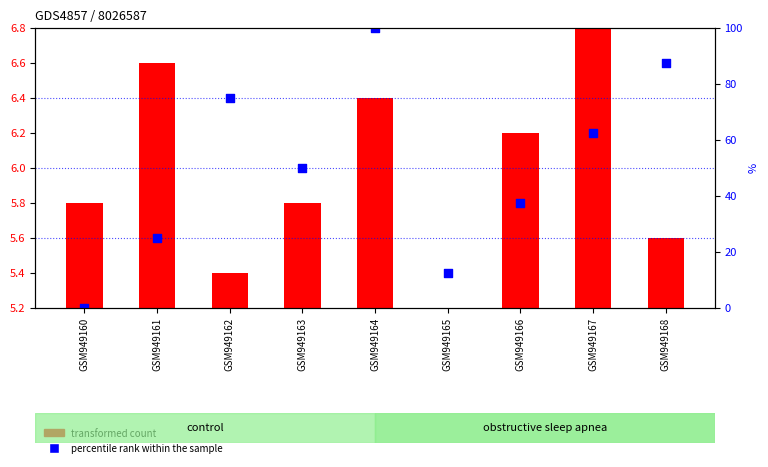

What is the ratio of the value at GSM949166 to the value at GSM949165?

1.1